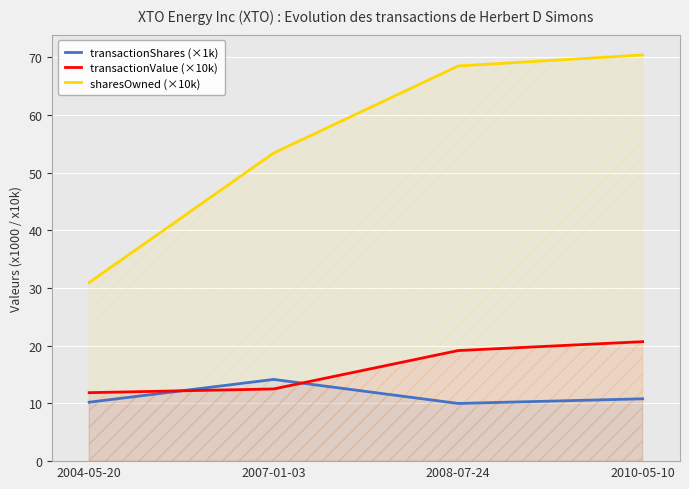

What is the value of the transactionValue point at the 4th from the left?

20.7